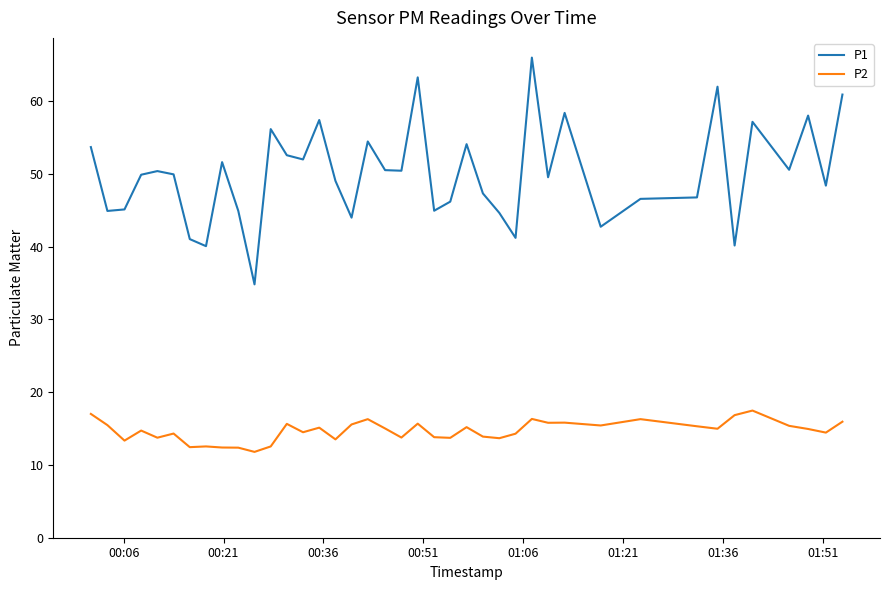

True or false: P1 and P2 cross at least once.

False